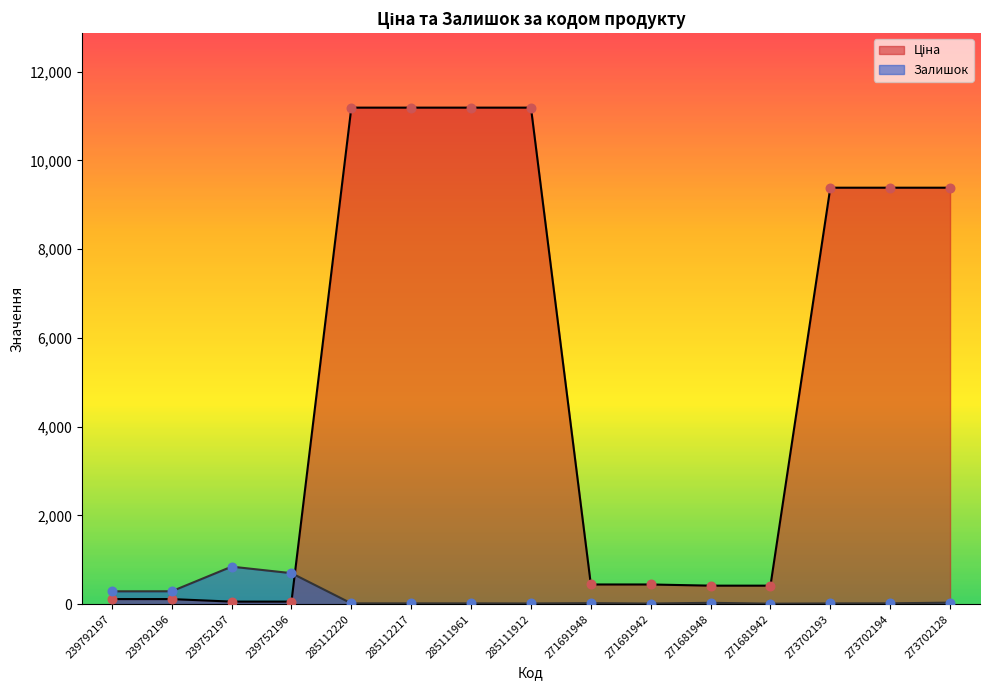

What are all the series names shown in the legend?

Ціна, Залишок